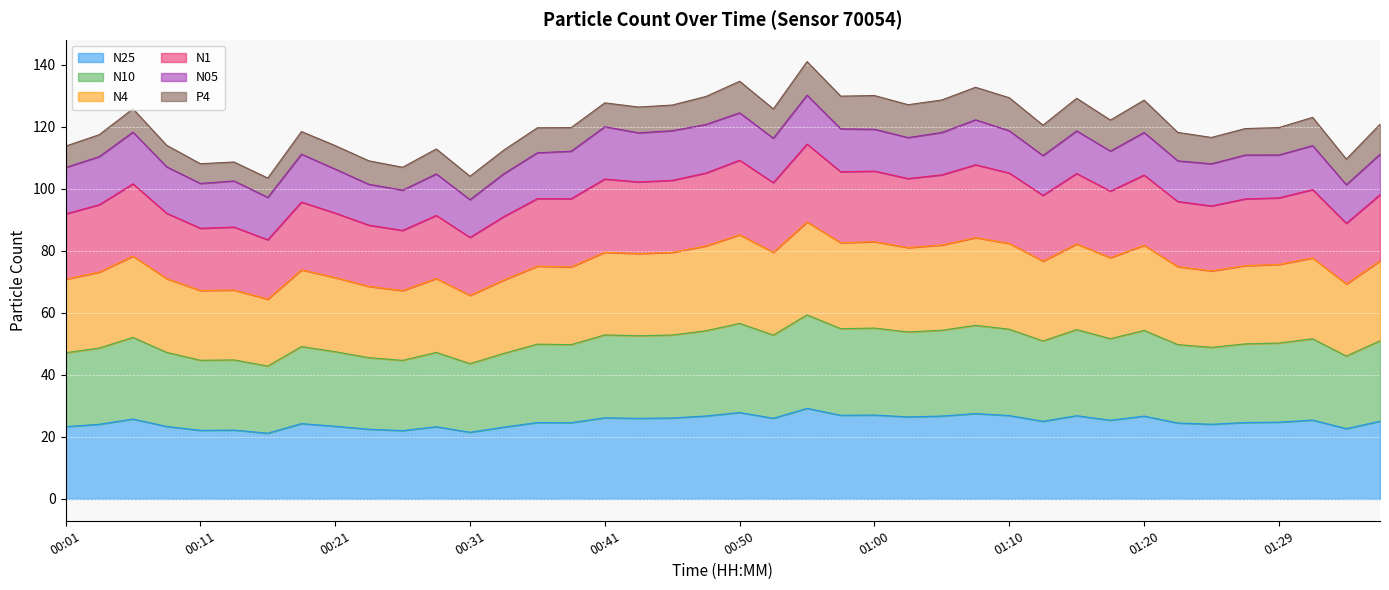

True or false: N10 and N1 cross at least once.

False